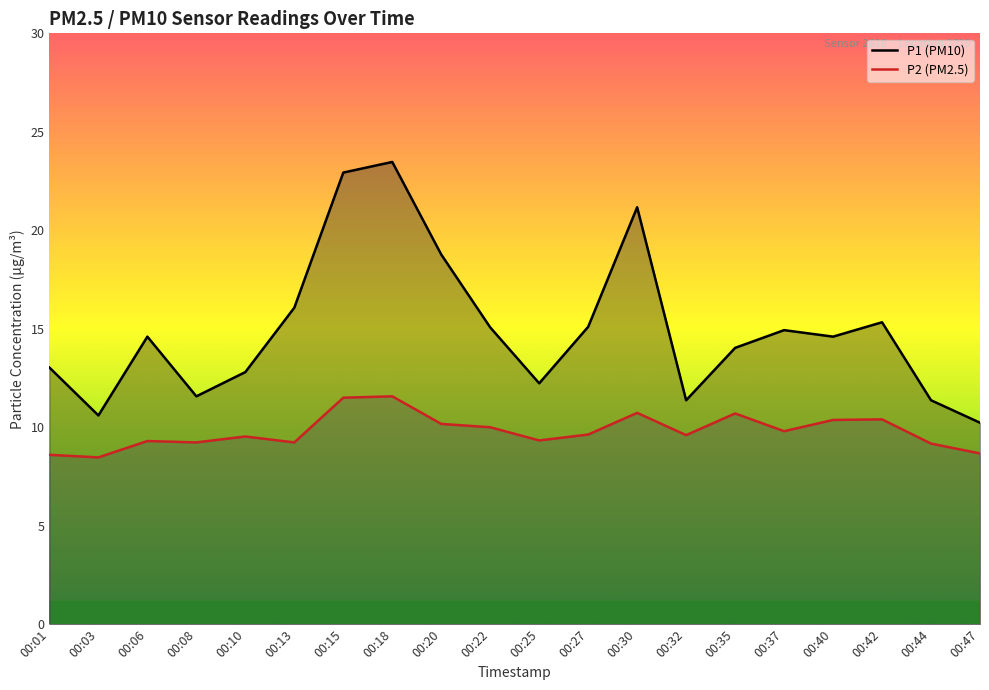

True or false: P2 (PM2.5) has a value of 9.8 at 00:37.

True